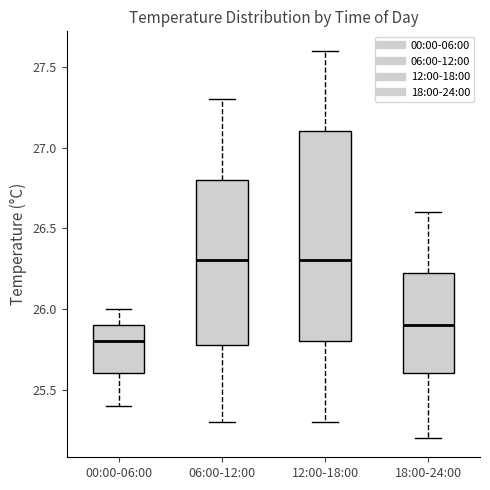

Reading left to right, transcribe this box plot: for each box, give where its median line is, the range the box spans, and where its two whiskers end, as read against the y-axis. The values are not printed on the chart, so give them approximately, as read against the axis.

00:00-06:00: median 25.80, box 25.60 to 25.90, whiskers 25.40 to 26.00
06:00-12:00: median 26.30, box 25.80 to 26.80, whiskers 25.30 to 27.30
12:00-18:00: median 26.30, box 25.80 to 27.10, whiskers 25.30 to 27.60
18:00-24:00: median 25.90, box 25.60 to 26.25, whiskers 25.20 to 26.60